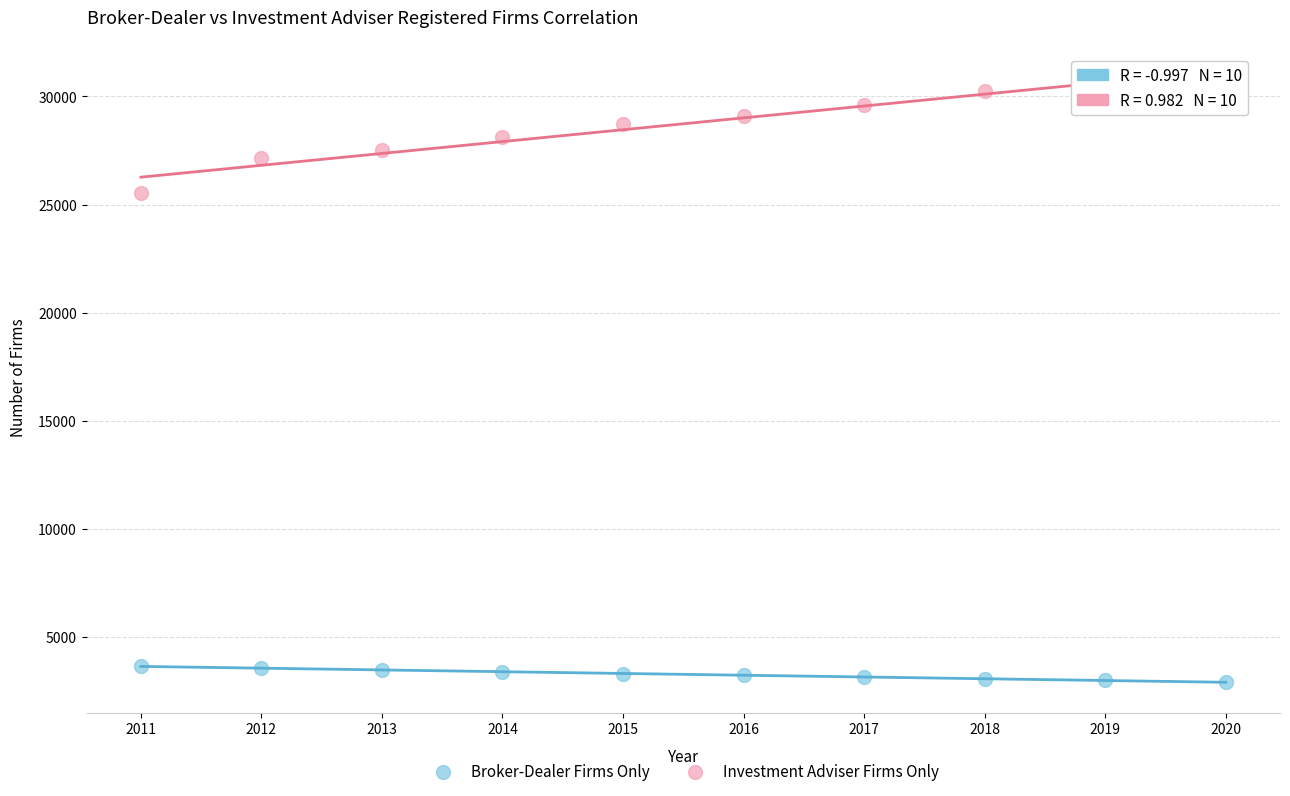

Across all series, what Y value is closest to 16909?

25524